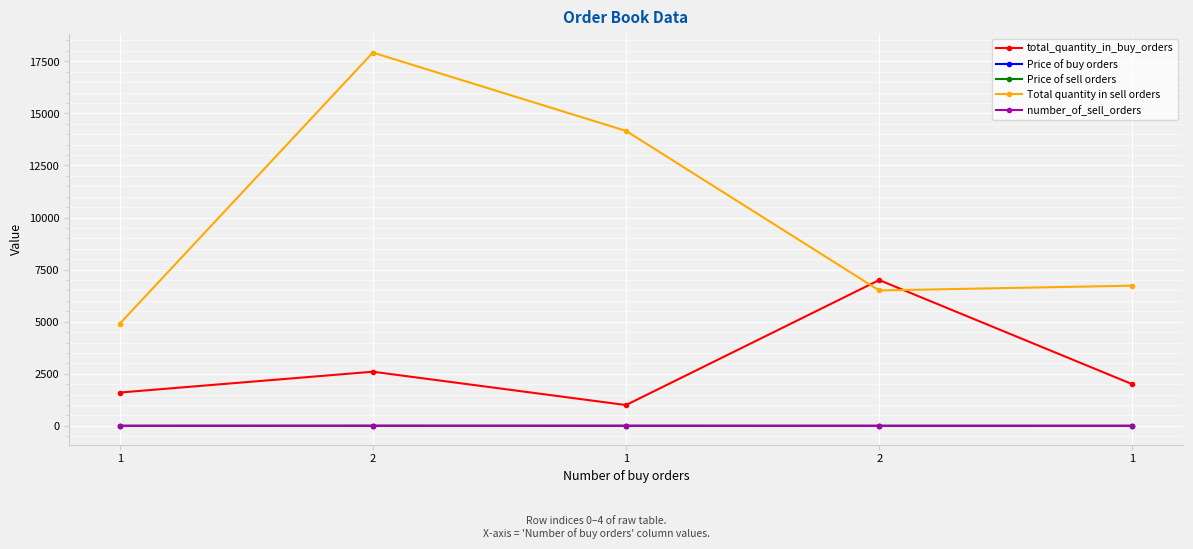

Does the chart have visible grid lines?

Yes